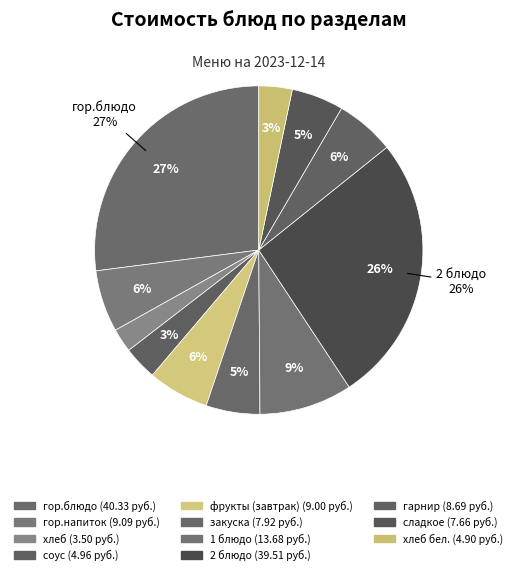

Rank the categories by value from highest to lowest.

гор.блюдо, 2 блюдо, 1 блюдо, гор.напиток, фрукты (завтрак), гарнир, закуска, сладкое, соус, хлеб бел., хлеб